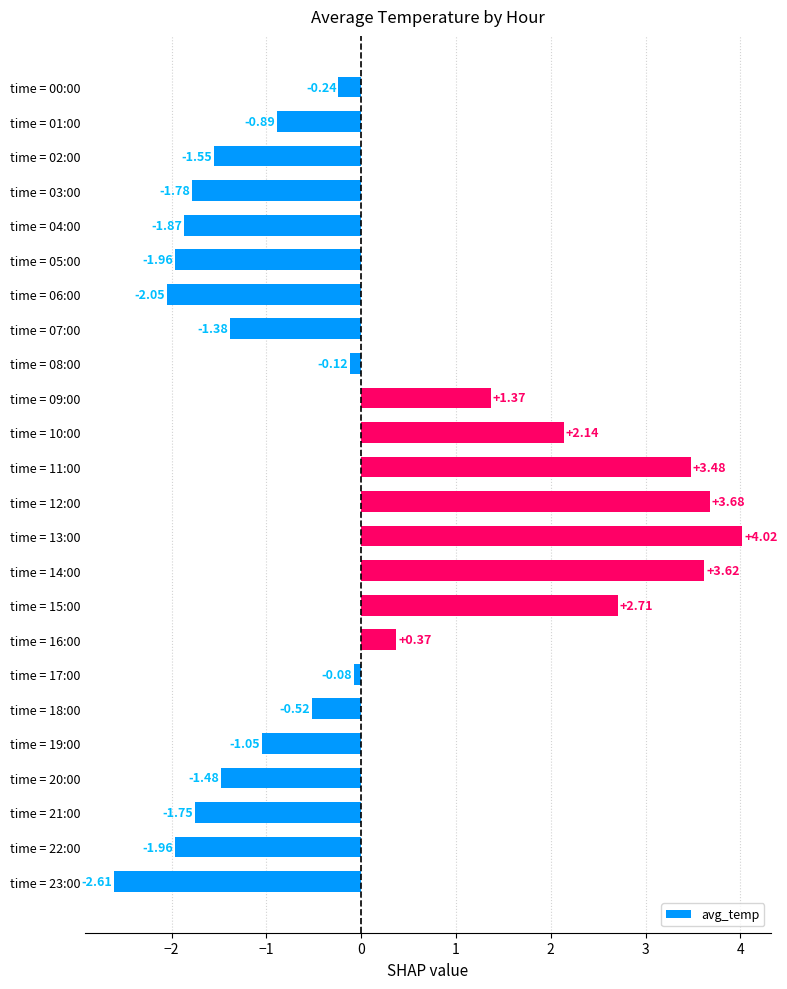

Which has a higher value, time = 04:00 or time = 18:00?

time = 18:00